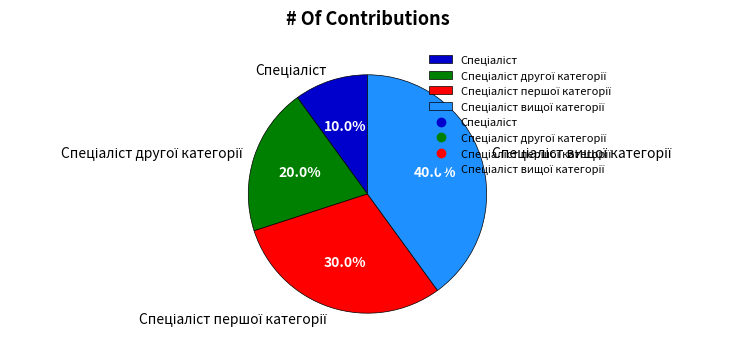

Does any single category account for the majority?

No